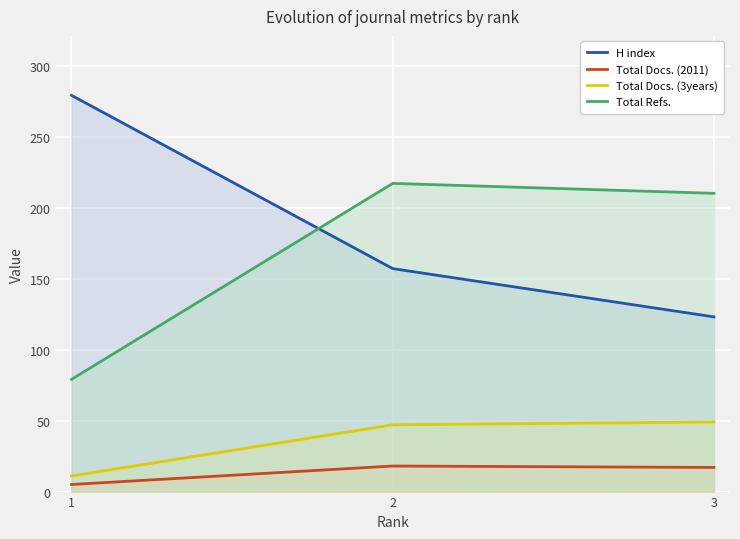

What is the sum of all Total Docs. (3years) values?

107